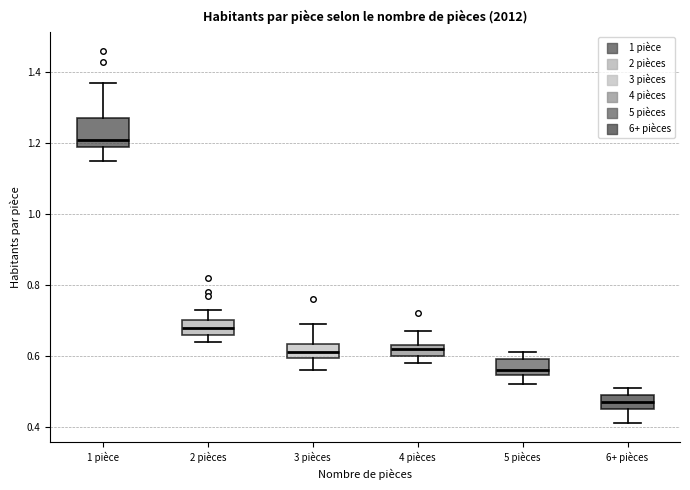

Where does the lower whisker of the box for 3 pièces end on the y-axis? The values are not printed on the chart, so give them approximately, as read against the axis.

0.56